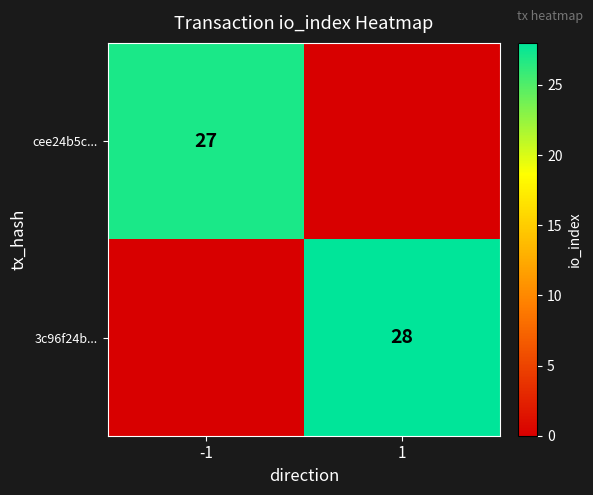

Is it true that 3c96f24b... equals 28 at 1?

True